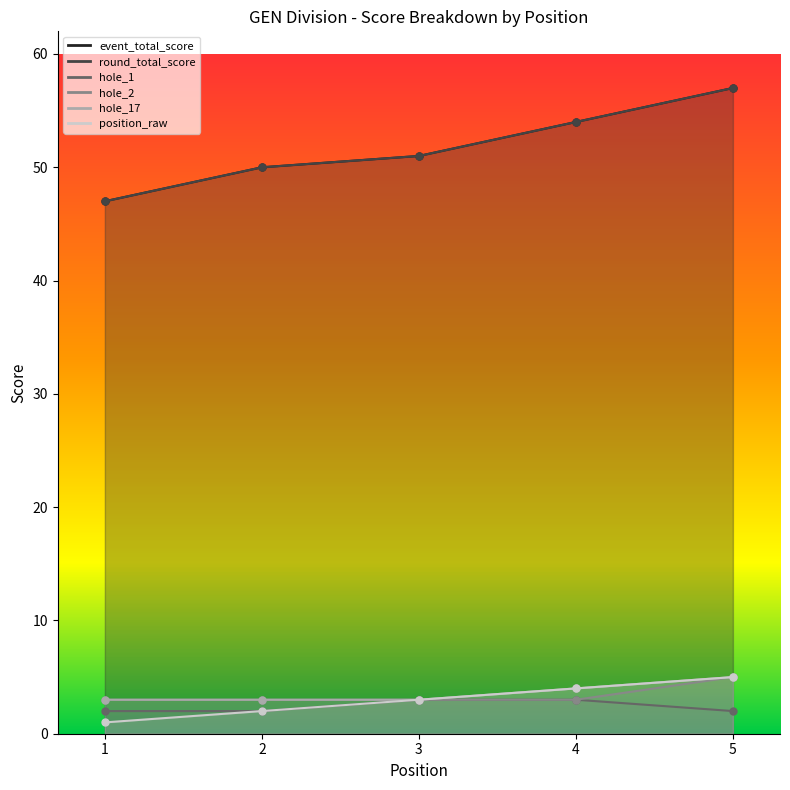

Which series has the largest total across all categories?

event_total_score